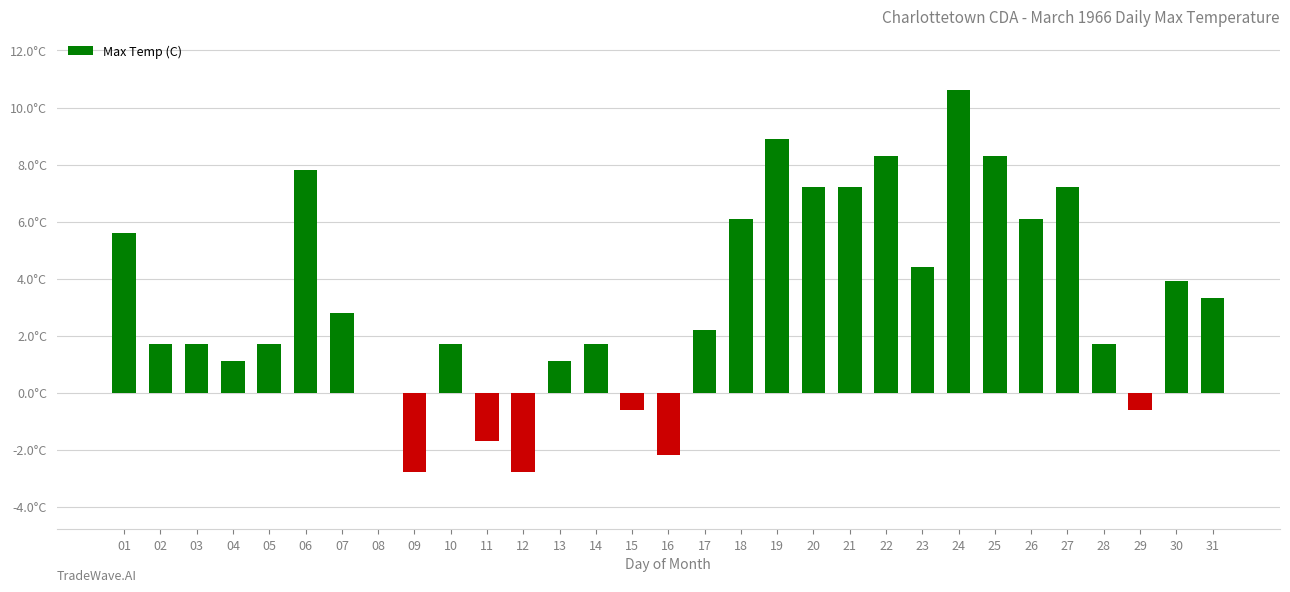

What is the average value?

3.3